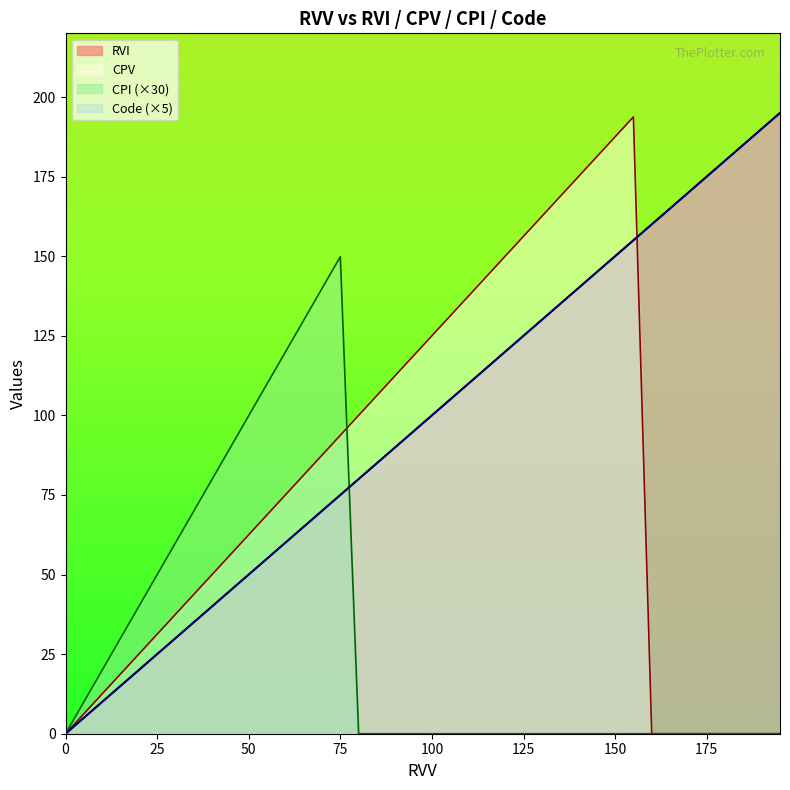

What is the difference between the highest and lowest values at 180?

180.0